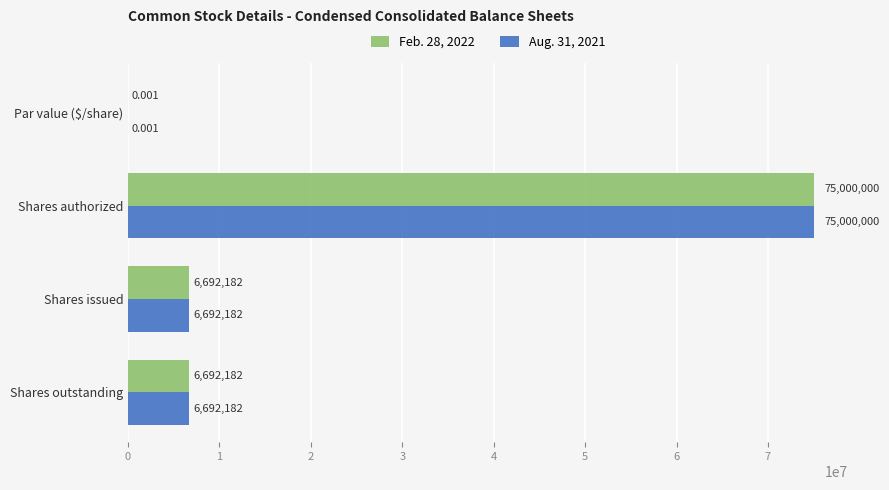

Is the value of Feb. 28, 2022 at Shares authorized greater than the value of Aug. 31, 2021 at Par value ($/share)?

Yes